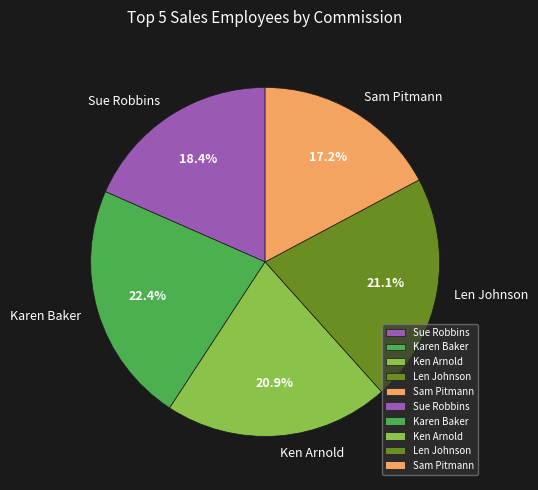

Does Sam Pitmann account for over 50% of the chart?

No